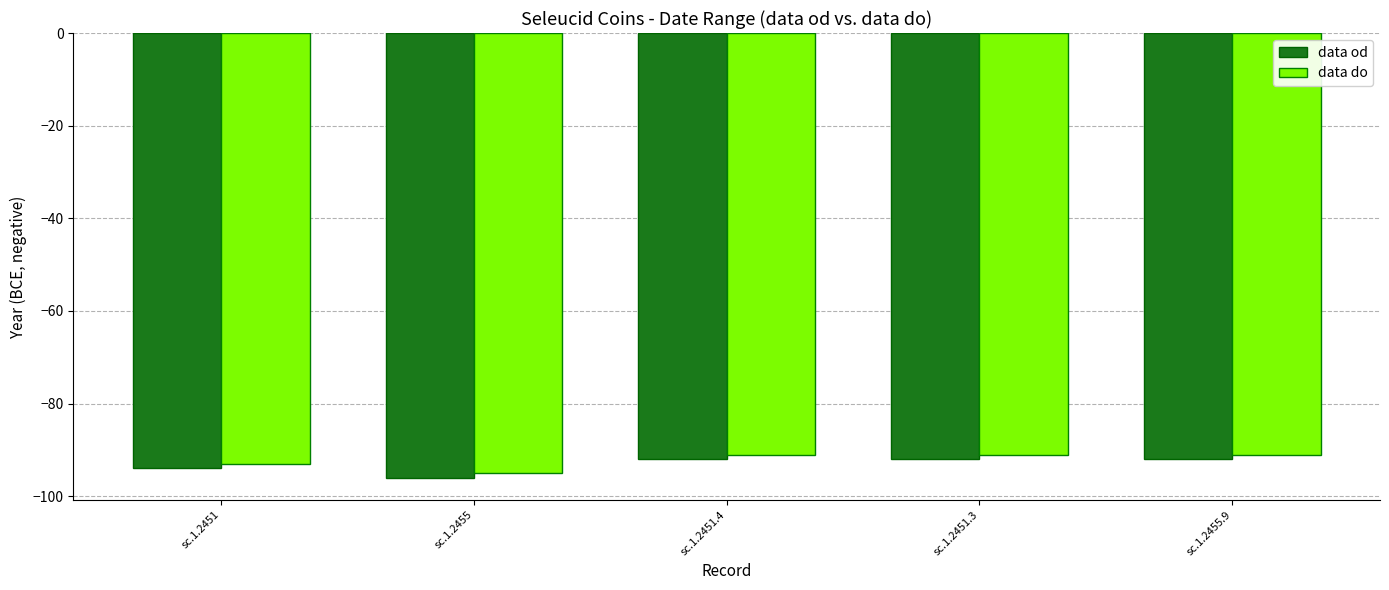

The data do series shows -145 at sc.1.2451. True or false?

False